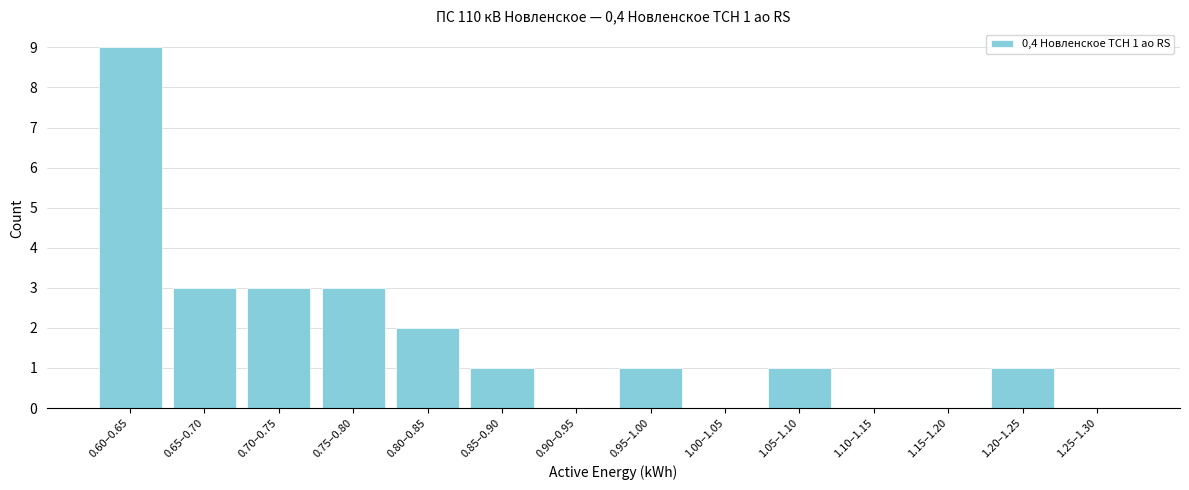

Reading right to left, extract all data points from this chart.

1.25–1.30=0	1.20–1.25=1	1.15–1.20=0	1.10–1.15=0	1.05–1.10=1	1.00–1.05=0	0.95–1.00=1	0.90–0.95=0	0.85–0.90=1	0.80–0.85=2	0.75–0.80=3	0.70–0.75=3	0.65–0.70=3	0.60–0.65=9